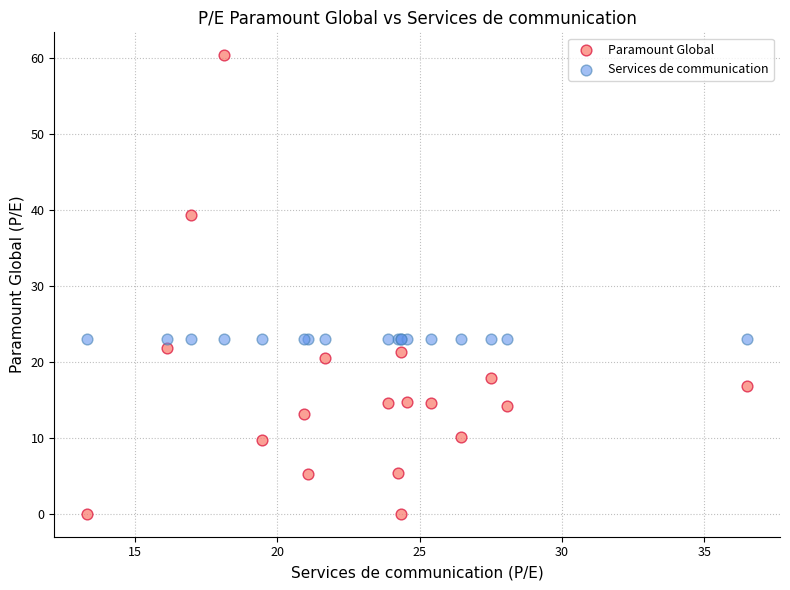

What are all the series names shown in the legend?

Paramount Global, Services de communication